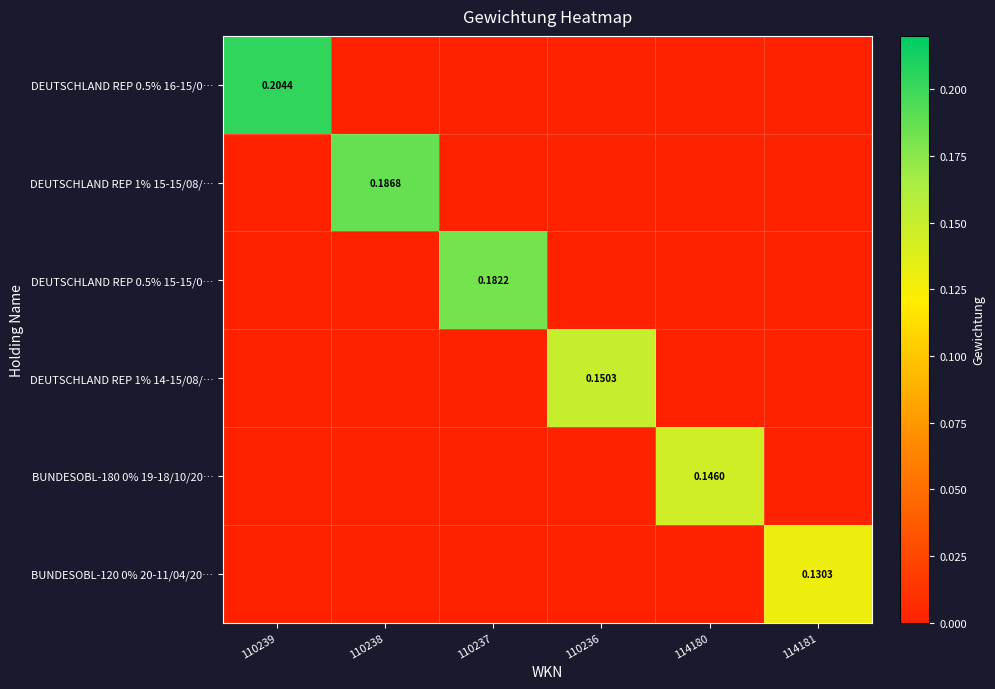

What is the sum of all DEUTSCHLAND REP 0.5% 16-15/0… values?

0.2